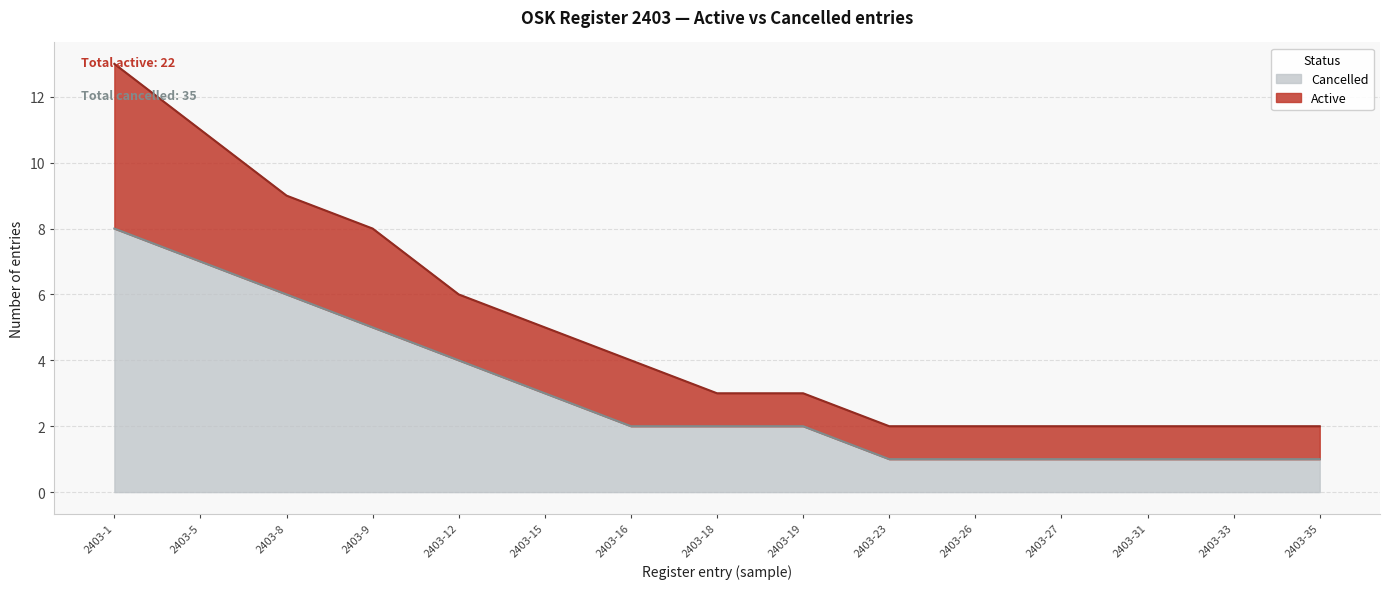

True or false: Cancelled and Active cross at least once.

False